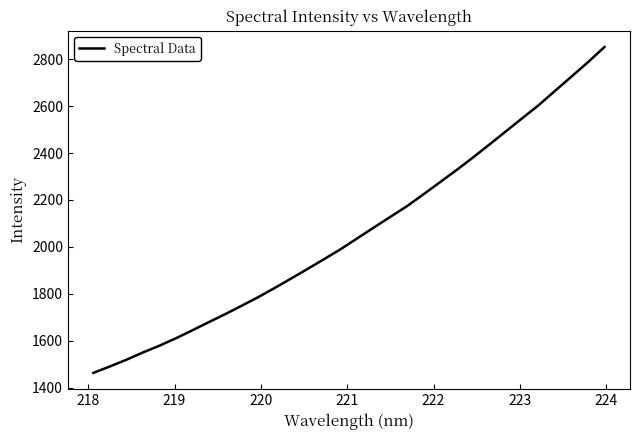

What is the difference between the maximum and minimum values?

1387.9